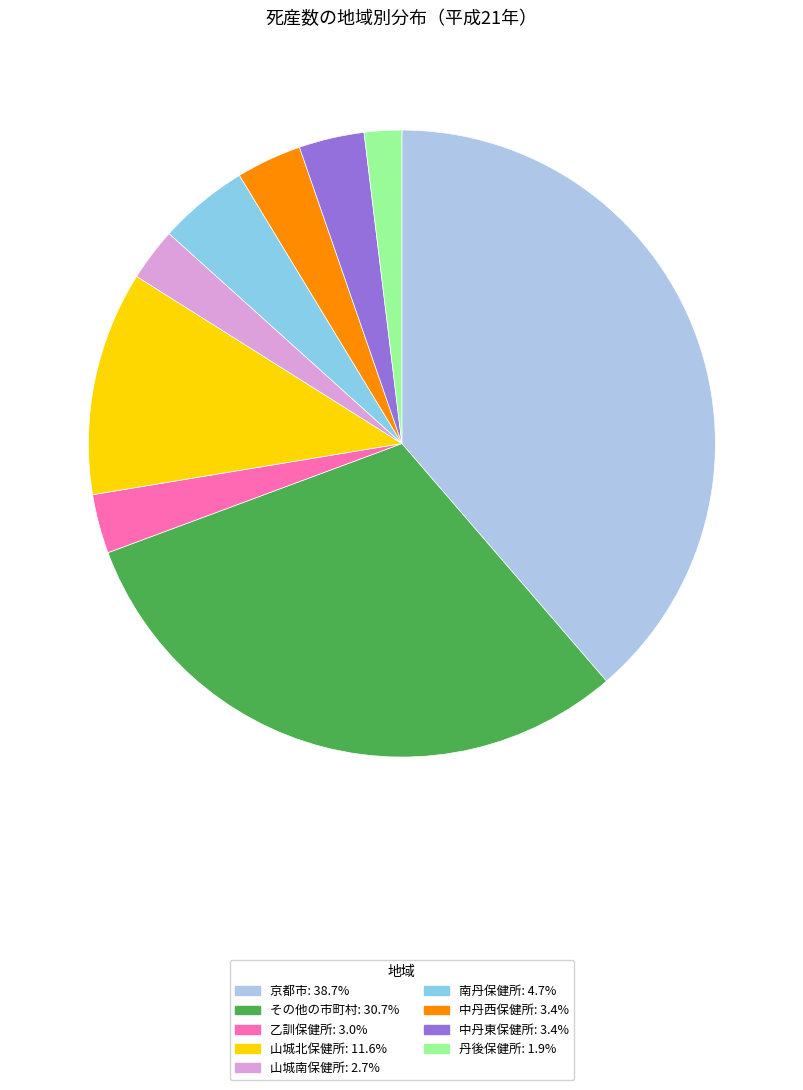

Does any single category account for the majority?

No